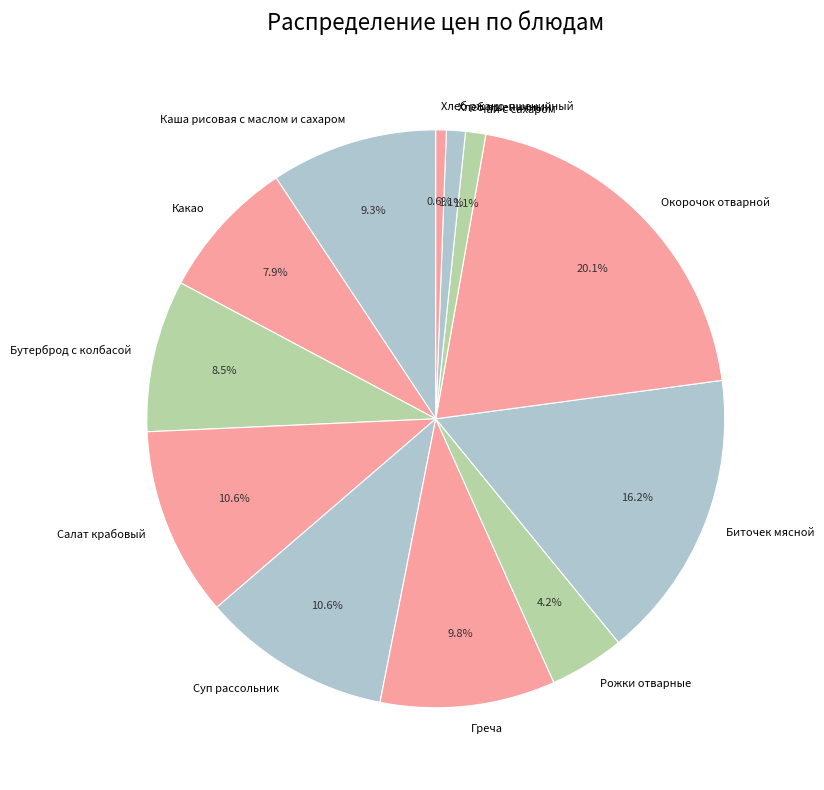

True or false: Какао accounts for 1% of the total.

False